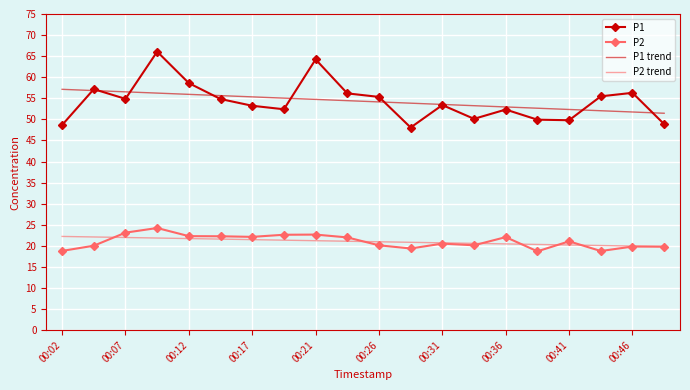

What is the difference between the second highest and second lowest values in the P1 trend series?

5.1